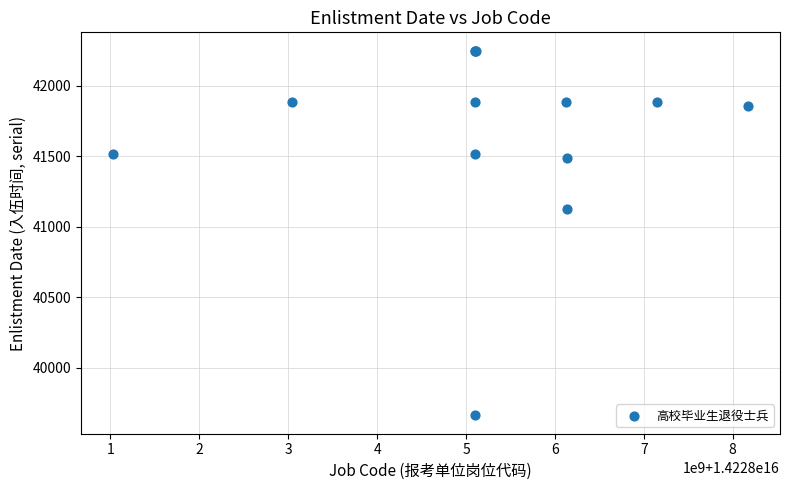

What Y value in the scatter plot is closest to 40954?

41122